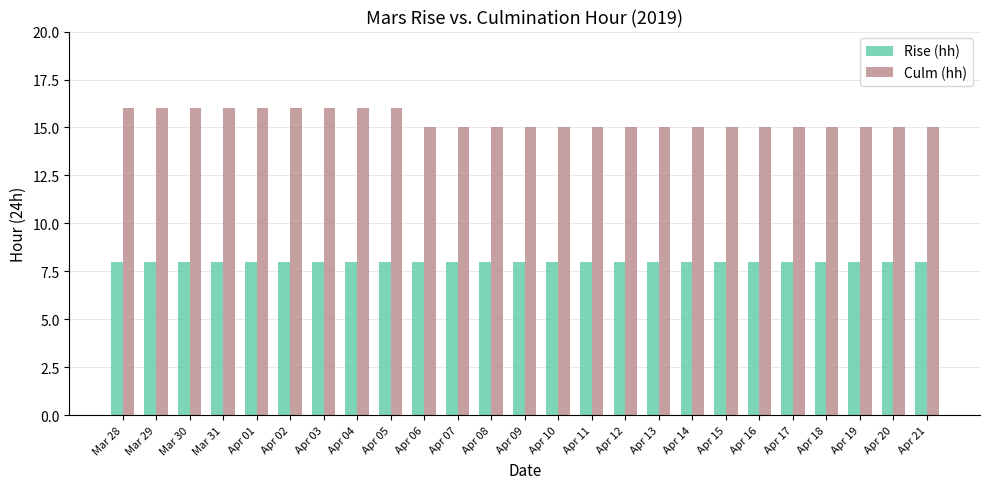

What is the difference between the highest and lowest values at Apr 08?

7